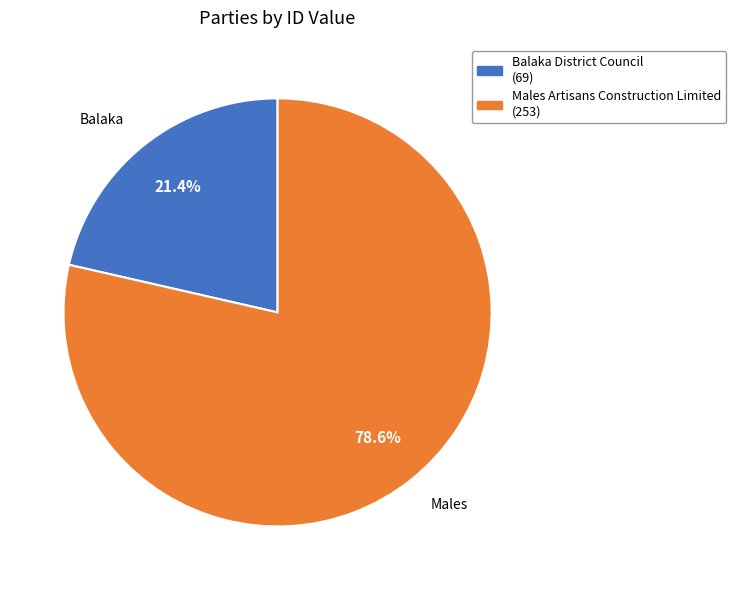

Which slice represents more than half of the pie?

Males Artisans Construction Limited